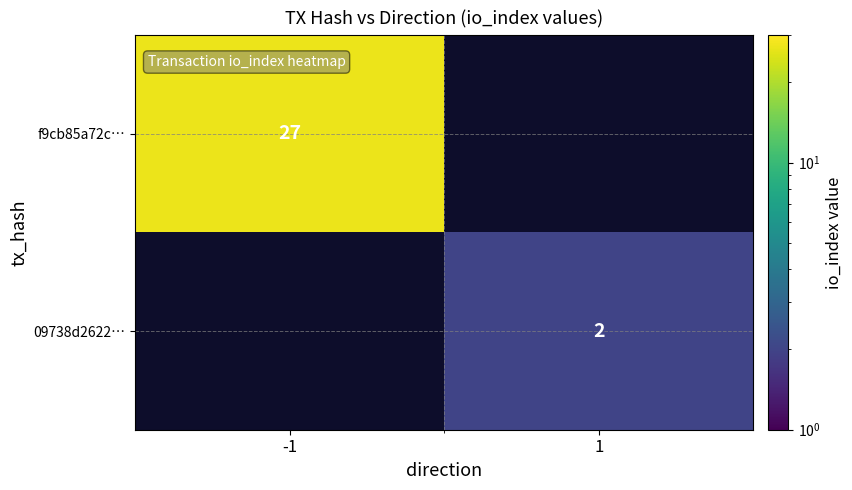

True or false: f9cb85a72c… has a value of 27 at -1.

True